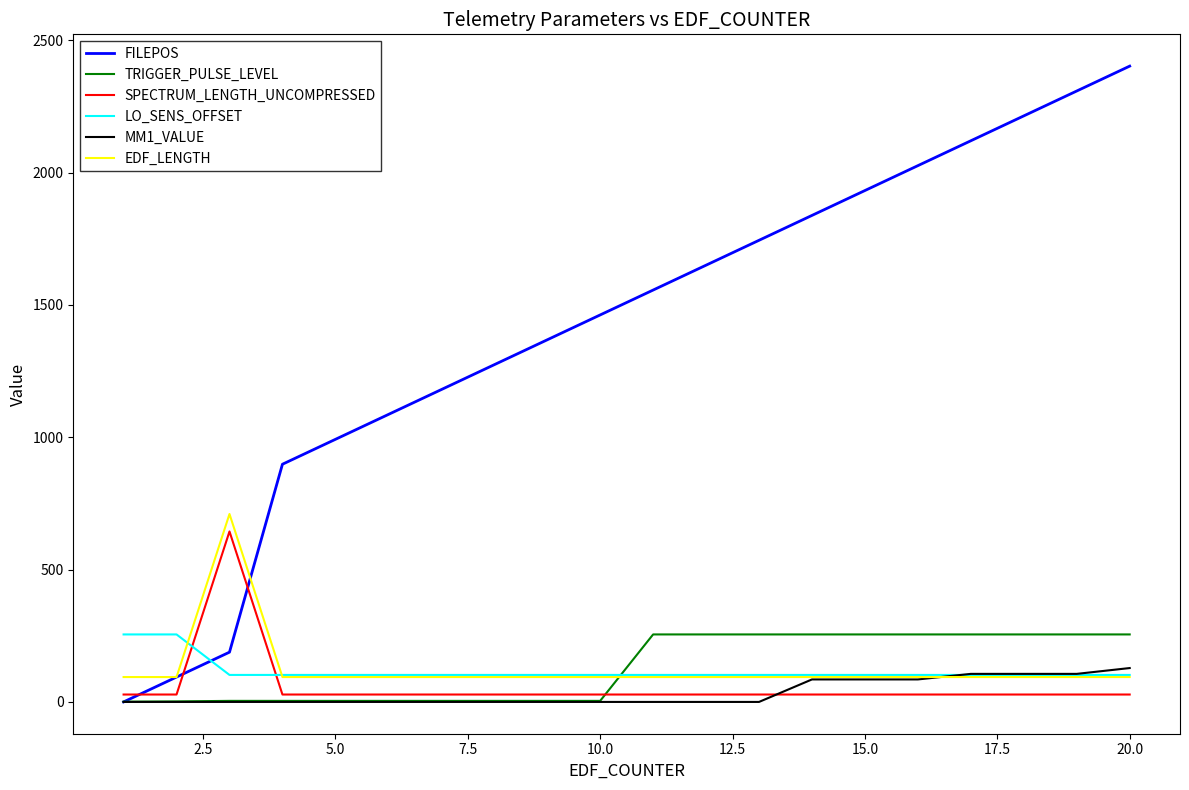

Which series has the widest spread of values?

FILEPOS